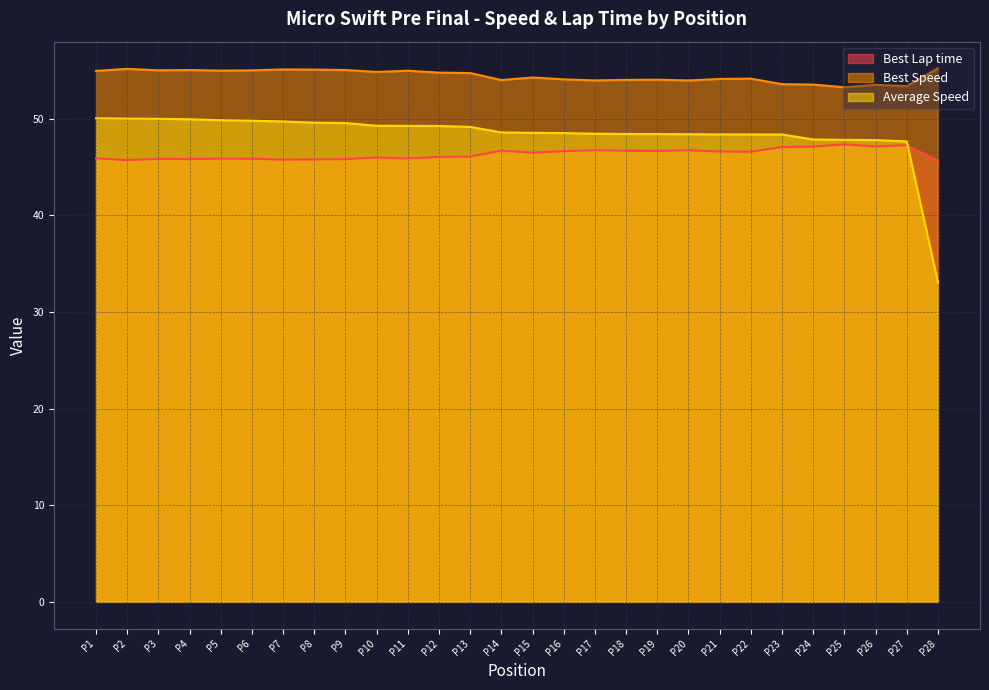

What are all the series names shown in the legend?

Best Lap time, Best Speed, Average Speed